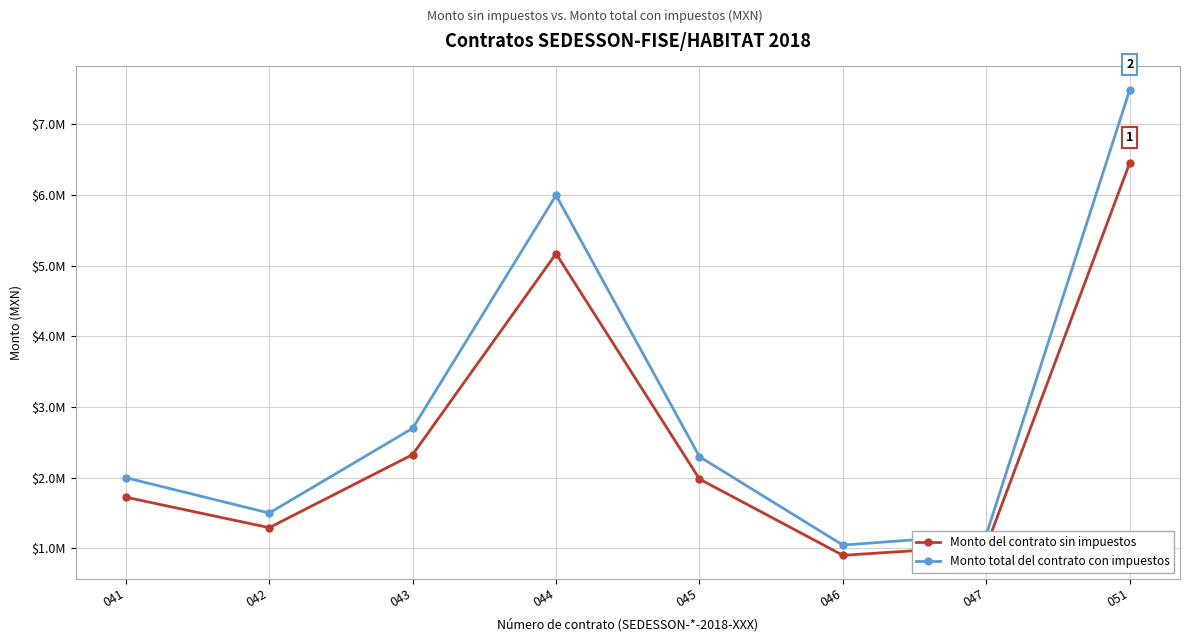

The value of Monto total del contrato con impuestos at 051 is 7489741.3. True or false?

True